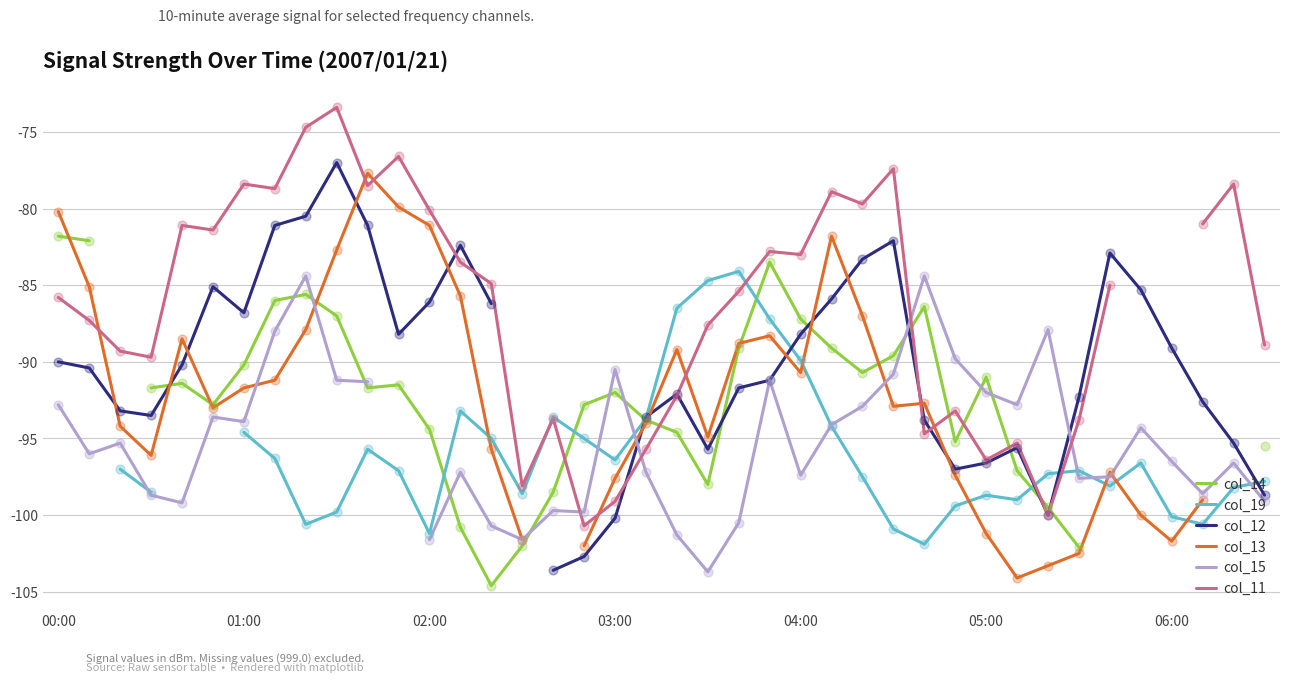

Which series contains the highest Y value?

col_11